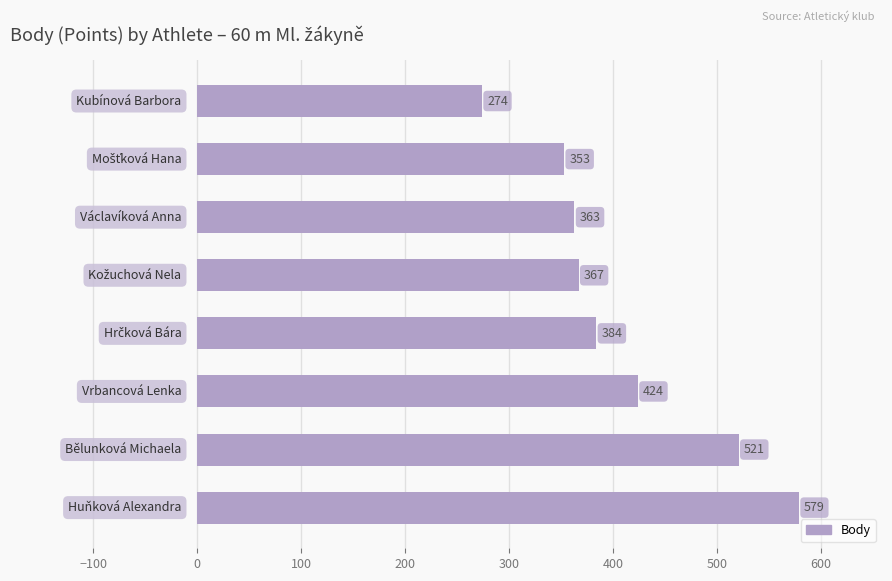

What is the smallest value displayed?

274